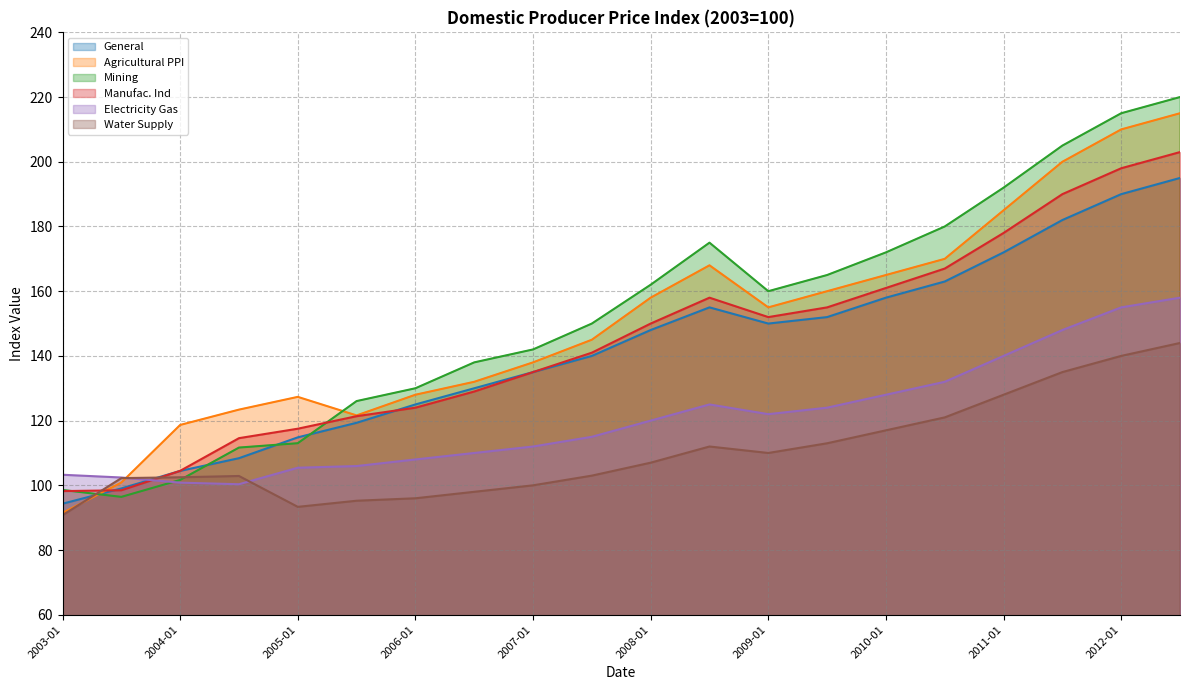

What are all the series names shown in the legend?

General, Agricultural PPI, Mining, Manufac. Ind, Electricity Gas, Water Supply